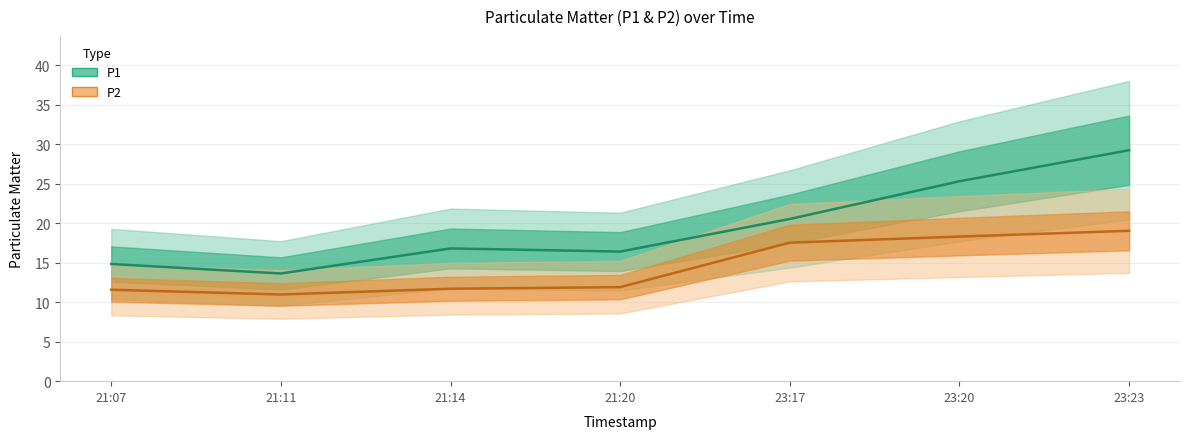

What is the spread (max minus min) of values at 21:07?

3.3